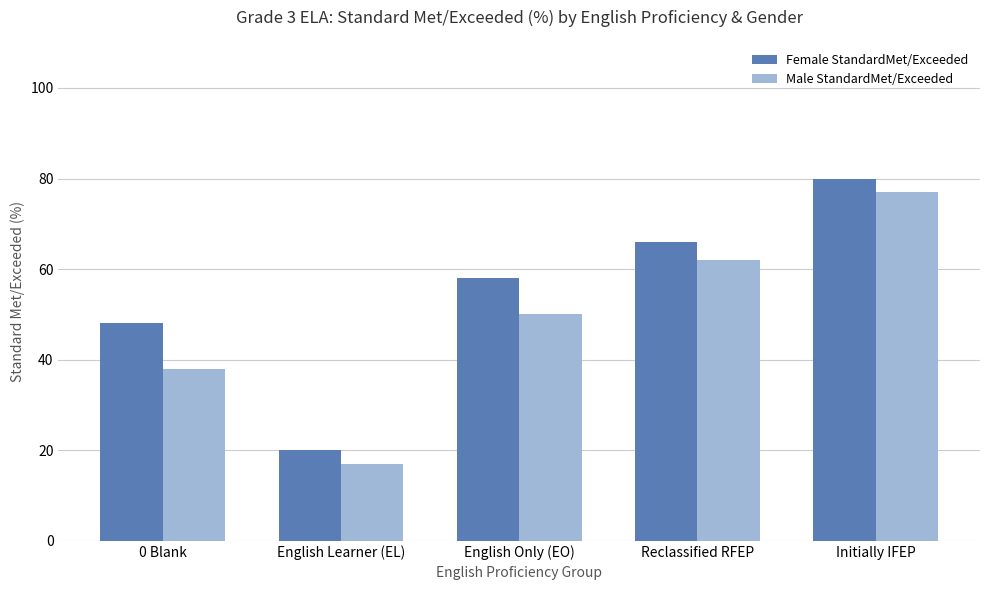

Are the bars horizontal?

No